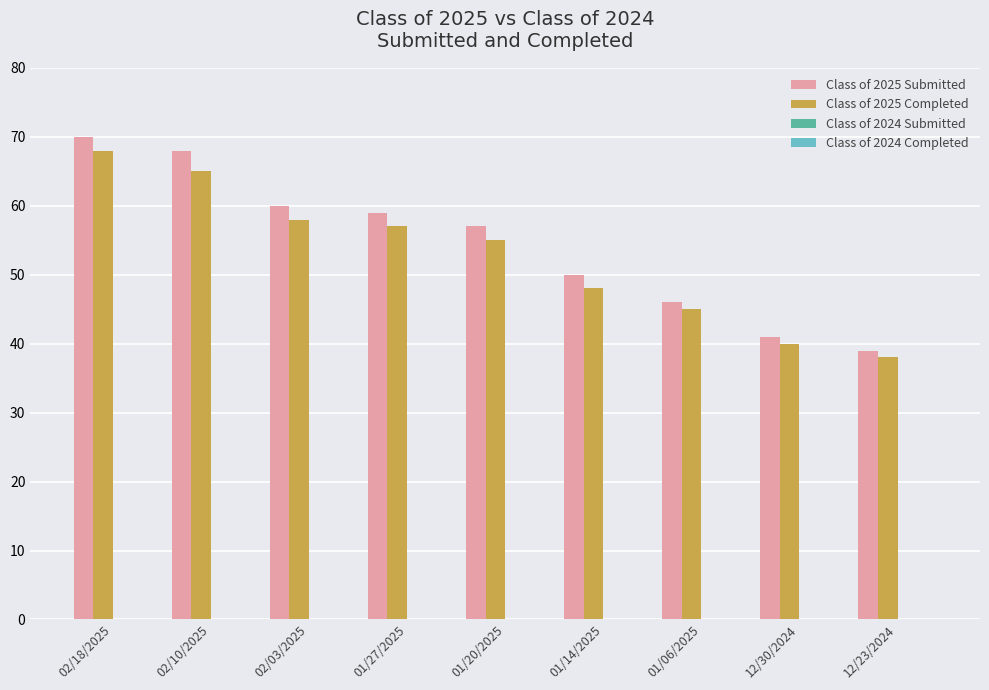

How many bars are there in each group?

2